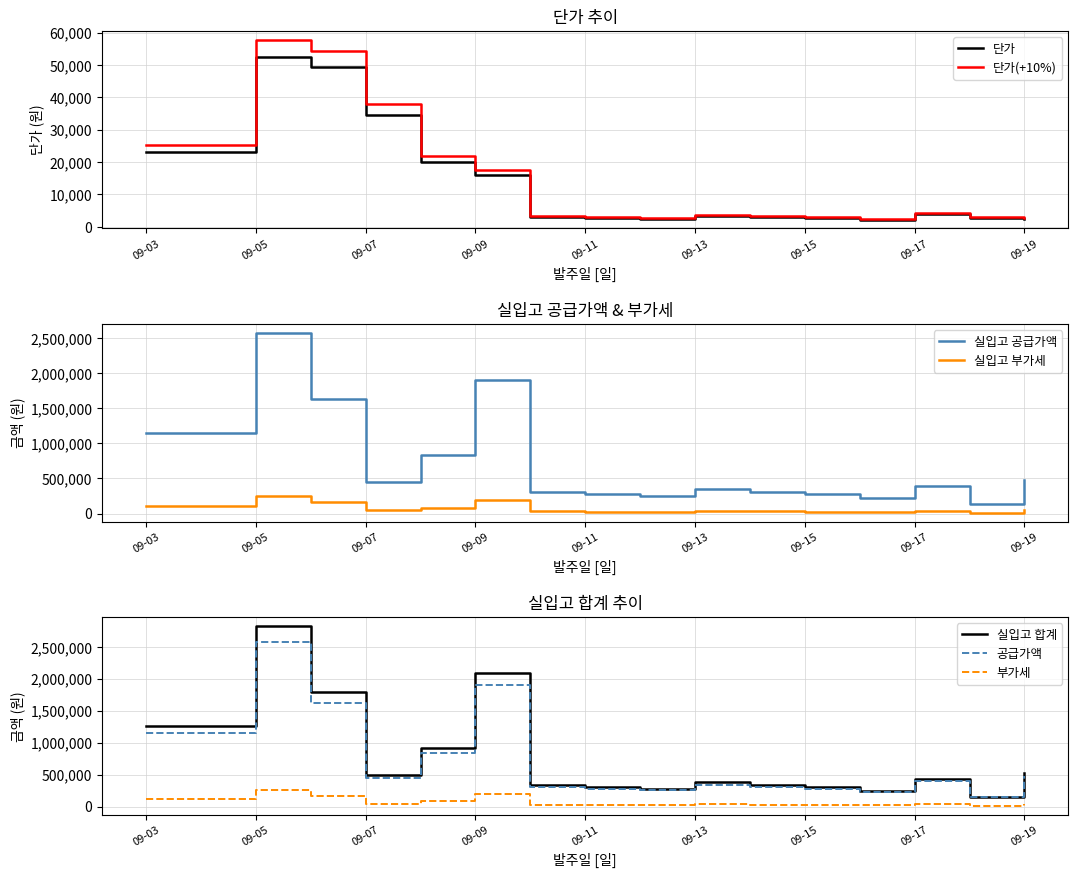

Rank the series at 2018-09-12 from highest to lowest value.

실입고 합계, 실입고 공급가액, 실입고 부가세, 단가